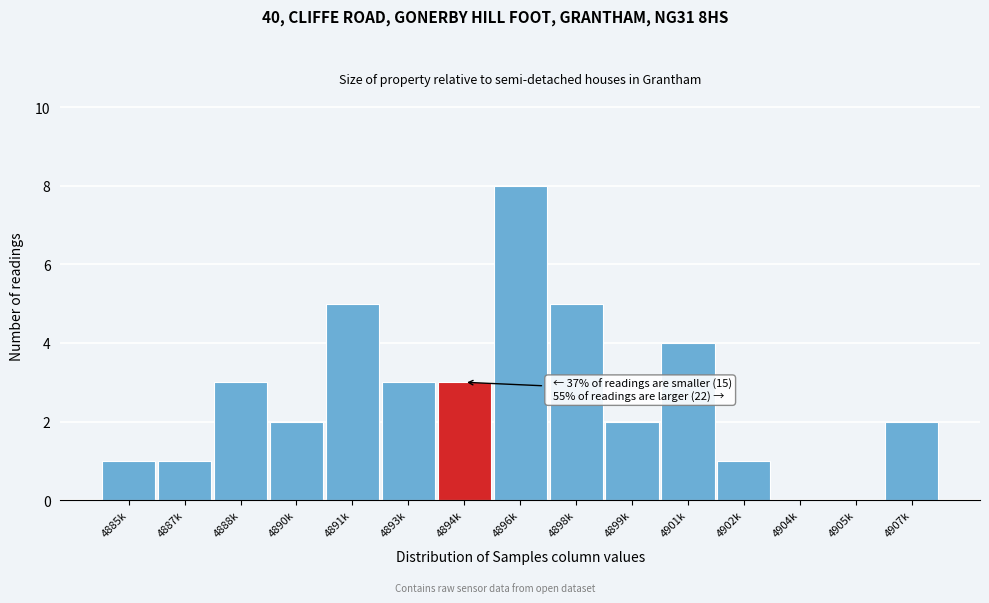

Reading right to left, extract all data points from this chart.

4907k=2	4905k=0	4904k=0	4902k=1	4901k=4	4899k=2	4898k=5	4896k=8	4894k=3	4893k=3	4891k=5	4890k=2	4888k=3	4887k=1	4885k=1